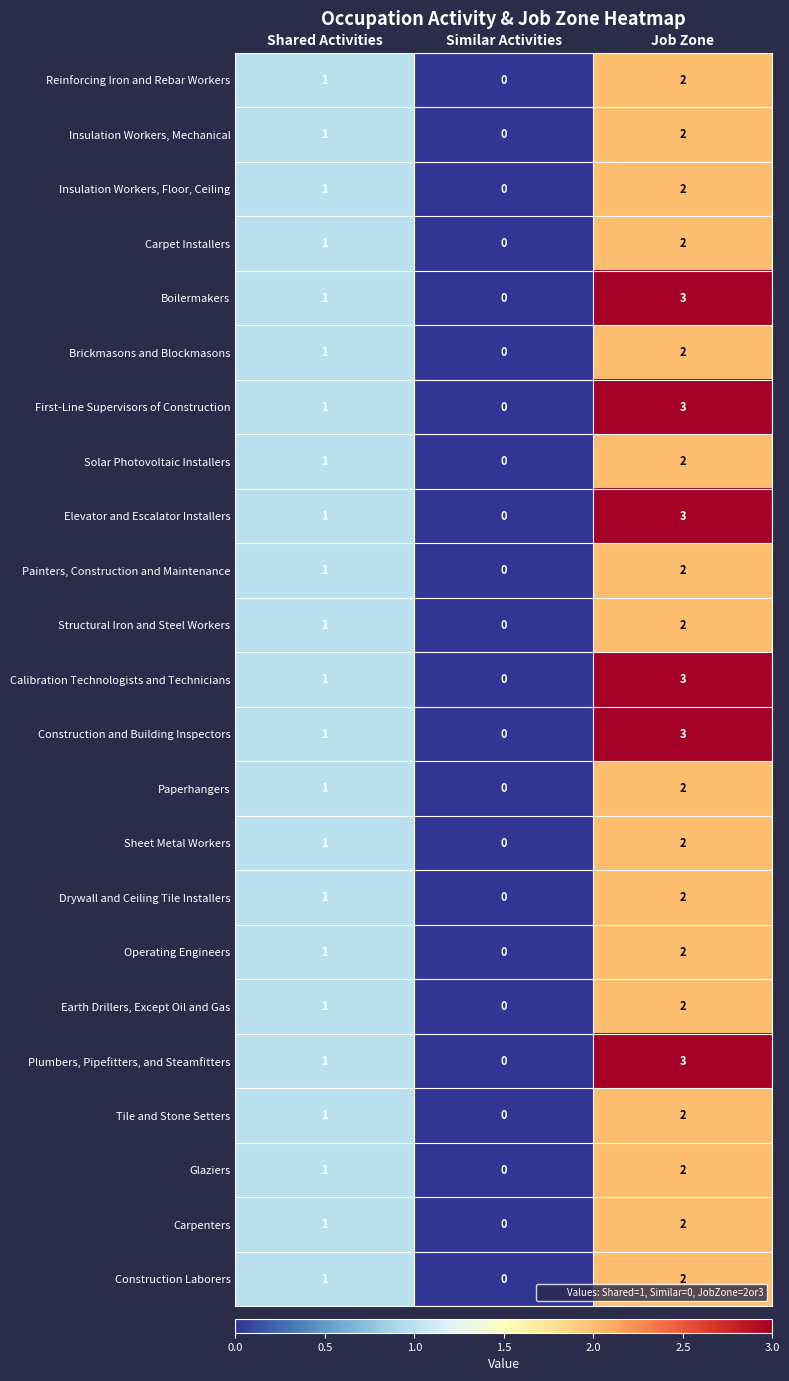

What is the sum of all Operating Engineers values?

3